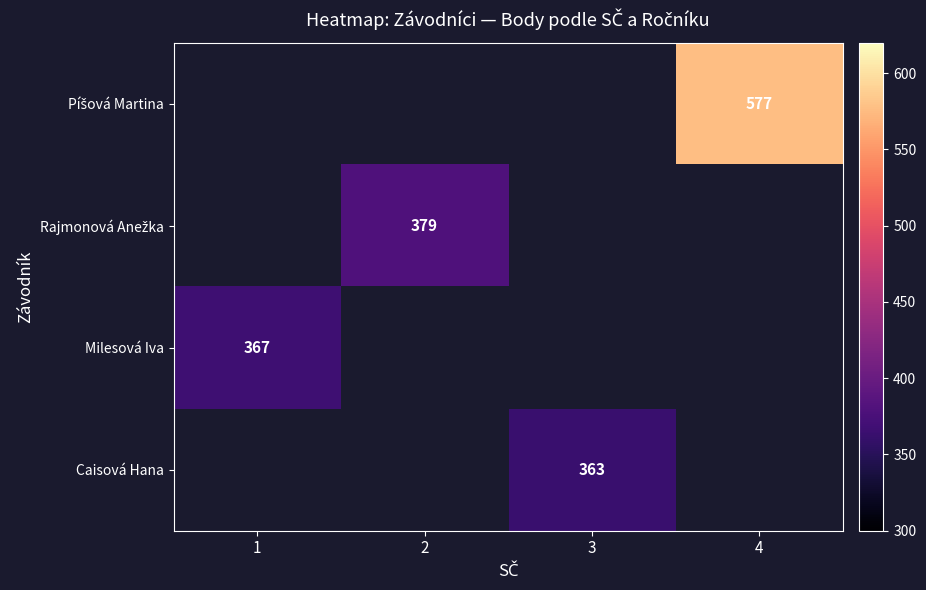

Is it true that Milesová Iva equals 534 at 1?

False